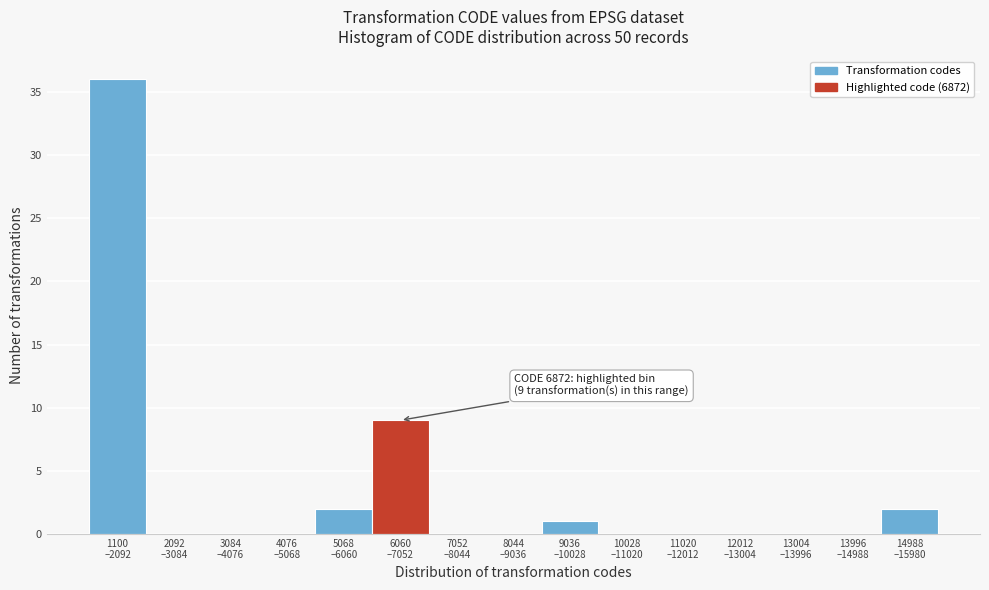

What is the sum of all values?

50